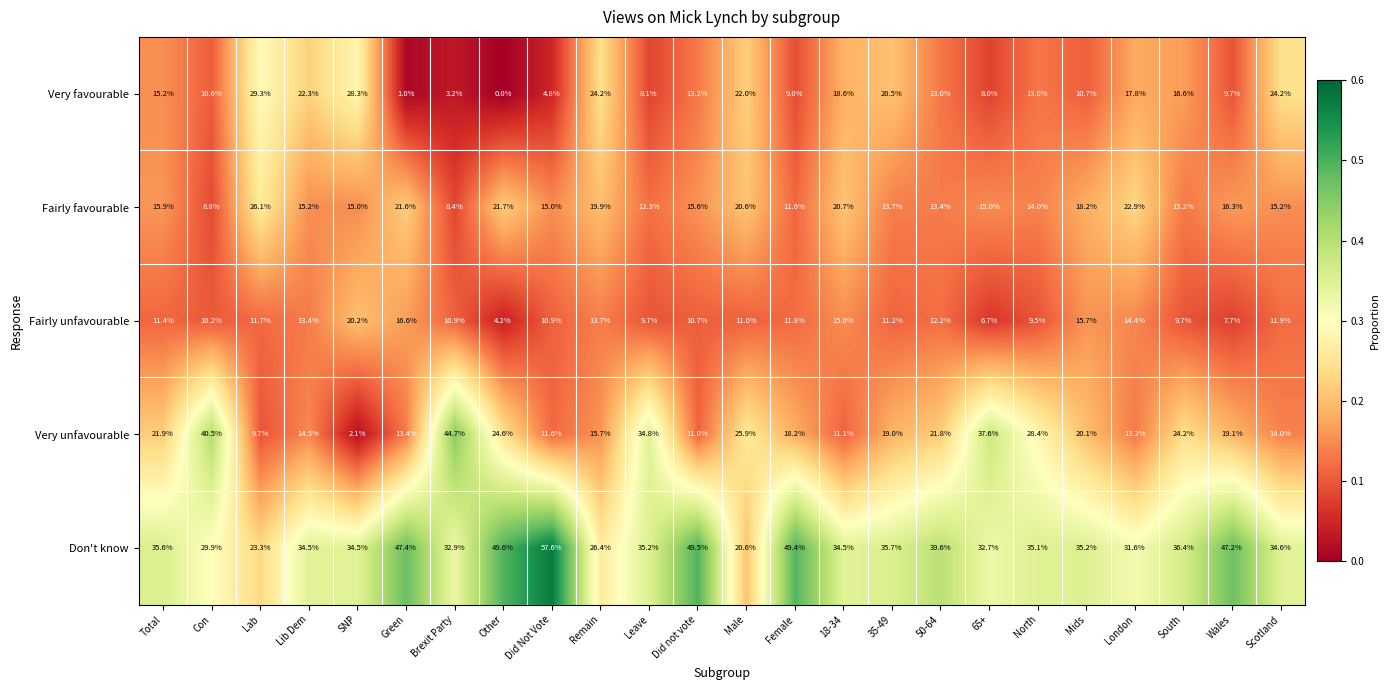

What is the difference between the maximum and minimum values in the Fairly unfavourable series?

16.0